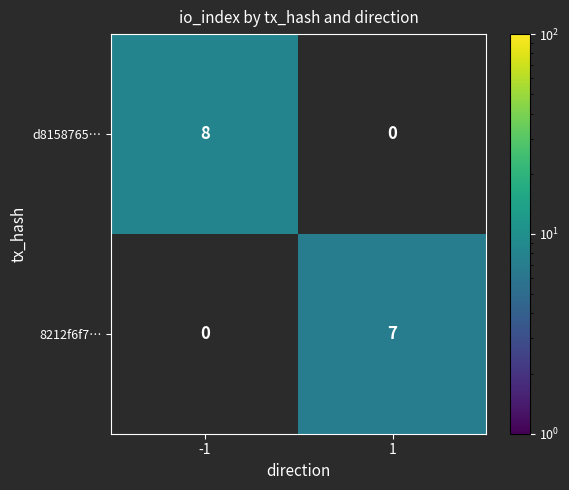

Reading left to right, transcribe all the data shown in this chart.

d8158765…: 8	0
8212f6f7…: 0	7